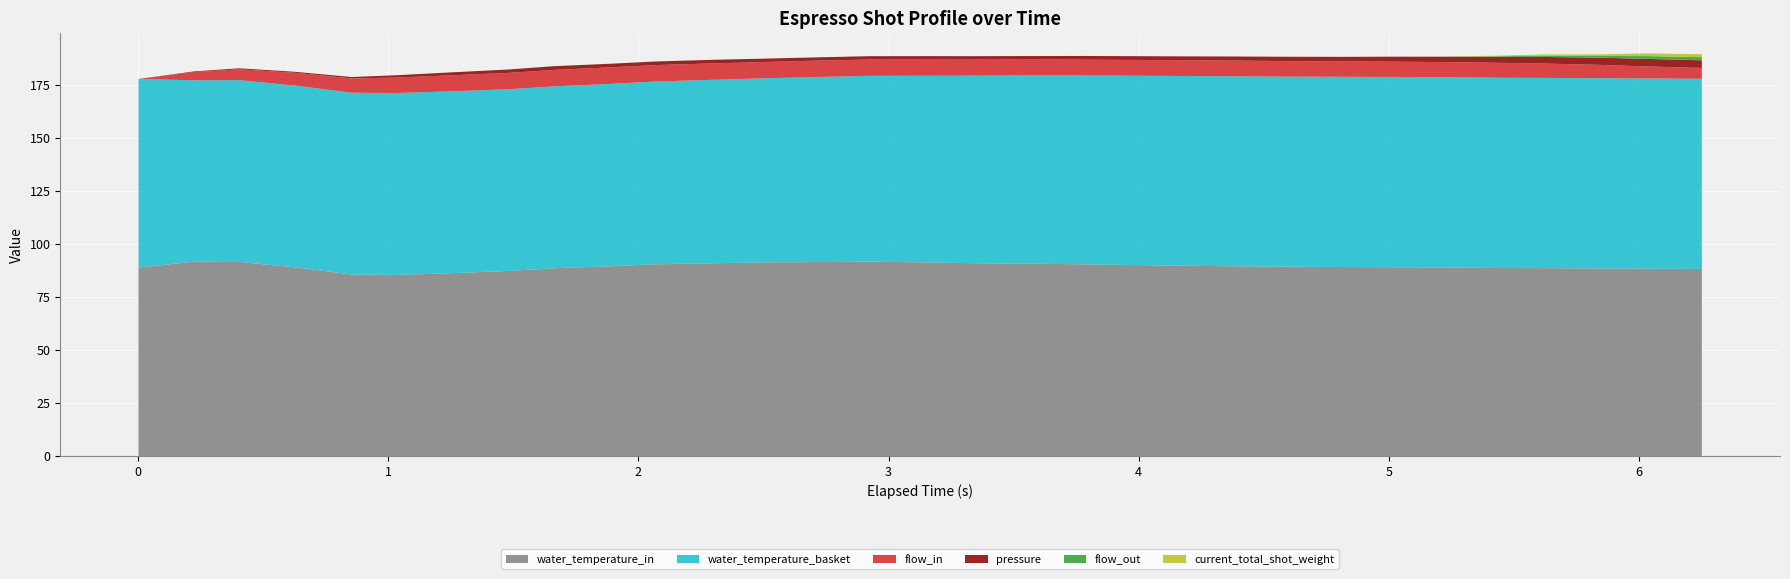

Reading left to right, extract all data points from this chart.

flow_in: 0.001=0.0	0.224=3.9	0.404=5.1	0.628=6.0	0.853=6.8	1.032=7.3	1.258=7.6	1.482=7.7	1.664=7.8	1.89=7.8	2.068=7.8	2.293=7.8	2.518=7.7	2.698=7.7	2.923=7.7	3.148=7.6	3.329=7.6	3.553=7.6	3.778=7.5	3.957=7.5	4.184=7.5	4.363=7.4	4.588=7.3	4.814=7.3	4.993=7.2	5.218=7.1	5.442=7.0	5.622=6.8	5.847=6.3	6.027=5.7	6.252=5.1
flow_out: 0.001=0.0	0.224=0.0	0.404=0.0	0.628=0.0	0.853=0.0	1.032=0.0	1.258=0.0	1.482=0.0	1.664=0.0	1.89=0.0	2.068=0.0	2.293=0.0	2.518=0.0	2.698=0.0	2.923=0.0	3.148=0.0	3.329=0.0	3.553=0.0	3.778=0.0	3.957=0.0	4.184=0.0	4.363=0.0	4.588=0.0	4.814=0.0	4.993=0.0	5.218=0.0	5.442=0.3	5.622=0.6	5.847=0.8	6.027=1.3	6.252=1.5
pressure: 0.001=0.0	0.224=0.3	0.404=0.5	0.628=0.5	0.853=0.7	1.032=1.1	1.258=1.4	1.482=1.6	1.664=1.8	1.89=1.7	2.068=1.7	2.293=1.7	2.518=1.6	2.698=1.6	2.923=1.6	3.148=1.6	3.329=1.6	3.553=1.6	3.778=1.7	3.957=1.8	4.184=1.8	4.363=1.9	4.588=2.0	4.814=2.1	4.993=2.4	5.218=2.5	5.442=2.8	5.622=3.1	5.847=3.4	6.027=3.6	6.252=3.6
current_total_shot_weight: 0.001=0.0	0.224=0.0	0.404=0.0	0.628=0.0	0.853=0.0	1.032=0.0	1.258=0.0	1.482=0.0	1.664=0.0	1.89=0.0	2.068=0.0	2.293=0.0	2.518=0.0	2.698=0.0	2.923=0.0	3.148=0.0	3.329=0.0	3.553=0.0	3.778=0.0	3.957=0.0	4.184=0.0	4.363=0.0	4.588=0.0	4.814=0.0	4.993=0.0	5.218=0.0	5.442=0.3	5.622=0.6	5.847=0.8	6.027=1.2	6.252=1.4
water_temperature_in: 0.001=89.0	0.224=91.8	0.404=91.6	0.628=89.1	0.853=85.8	1.032=85.5	1.258=86.4	1.482=87.4	1.664=88.7	1.89=89.6	2.068=90.5	2.293=91.0	2.518=91.5	2.698=91.6	2.923=91.8	3.148=91.4	3.329=91.1	3.553=90.8	3.778=90.5	3.957=90.2	4.184=89.9	4.363=89.6	4.588=89.5	4.814=89.2	4.993=89.2	5.218=89.0	5.442=88.8	5.622=88.7	5.847=88.6	6.027=88.5	6.252=88.3
water_temperature_basket: 0.001=89.0	0.224=85.6	0.404=85.8	0.628=85.7	0.853=85.8	1.032=85.8	1.258=85.8	1.482=85.7	1.664=85.8	1.89=86.0	2.068=86.2	2.293=86.6	2.518=86.9	2.698=87.3	2.923=87.7	3.148=88.1	3.329=88.5	3.553=88.8	3.778=89.1	3.957=89.3	4.184=89.5	4.363=89.7	4.588=89.7	4.814=89.8	4.993=89.8	5.218=89.8	5.442=89.8	5.622=89.8	5.847=89.8	6.027=89.7	6.252=89.8